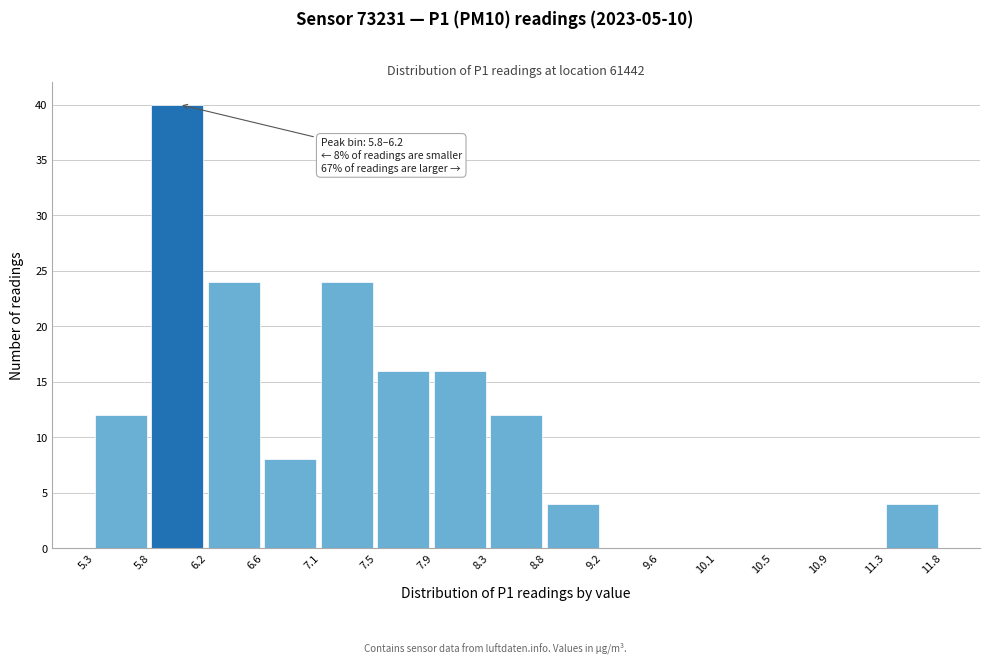

Which range on the x-axis has the tallest bar?

5.8 to 6.2